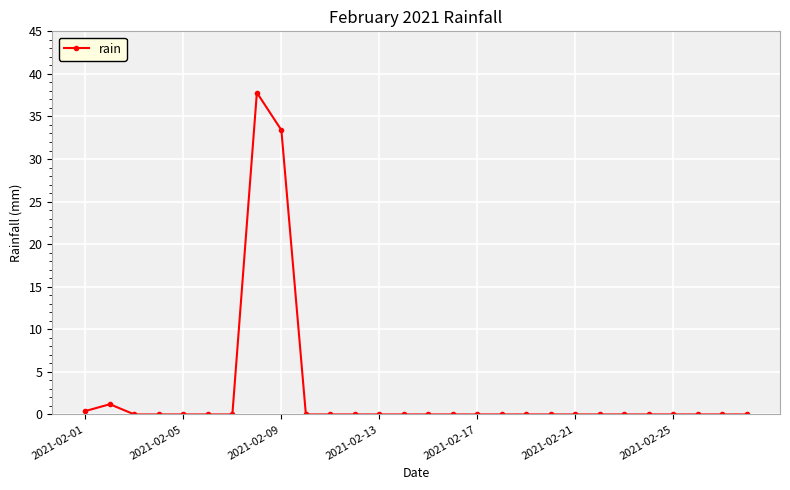

What is the greatest value displayed?

37.8